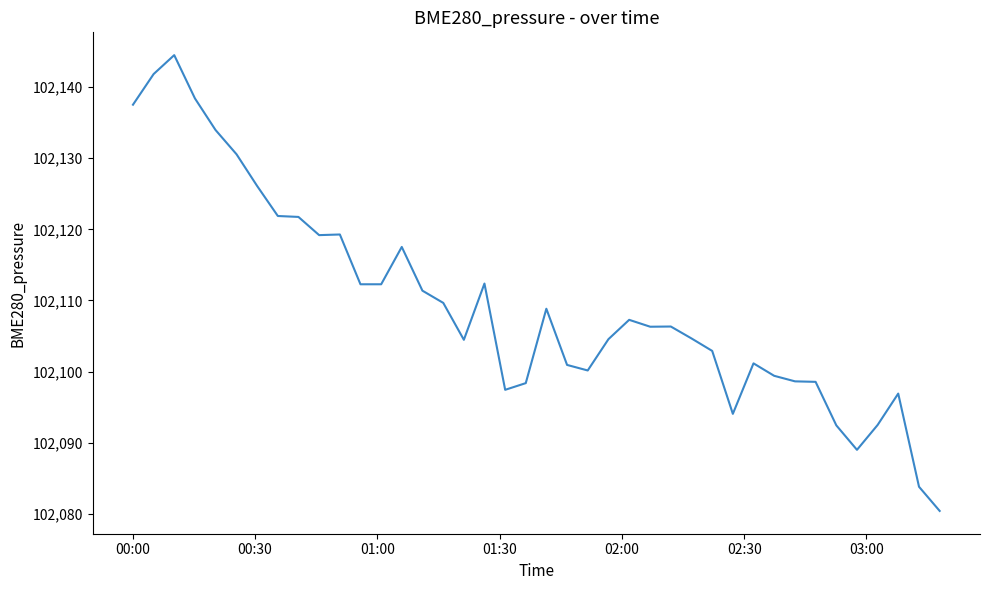

What is the greatest value displayed?

102144.5